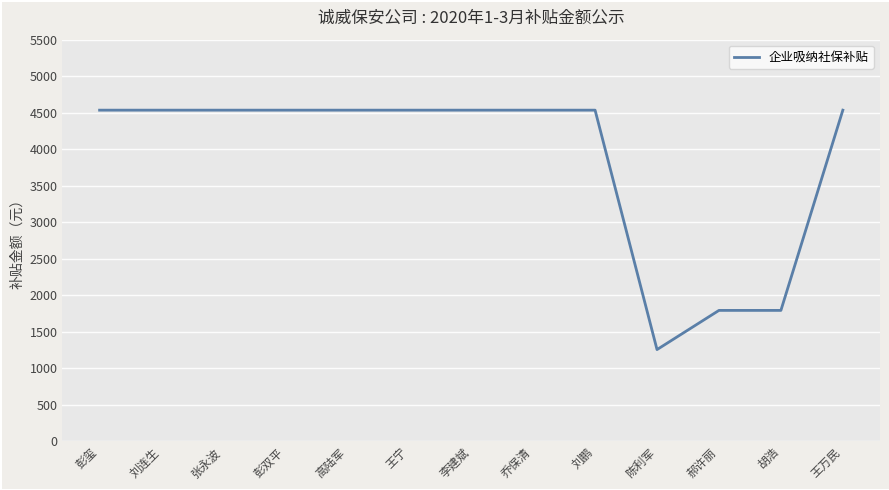

What is the average value?

3859.5